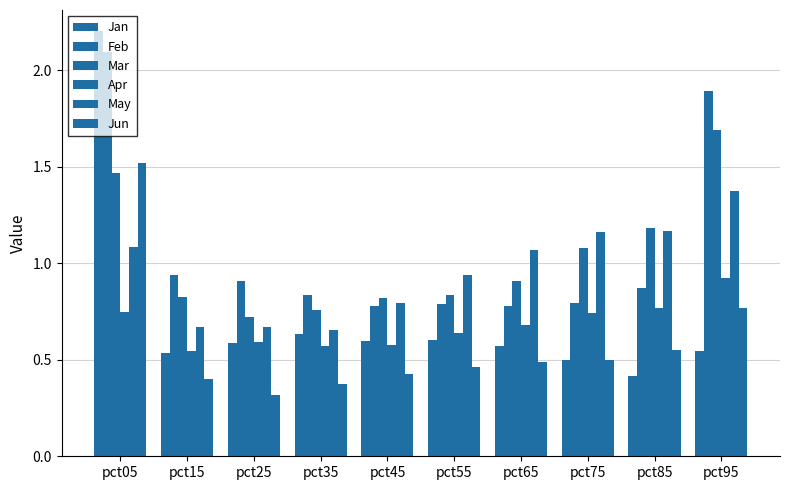

At how many categories does at least one series exceed 2?

1